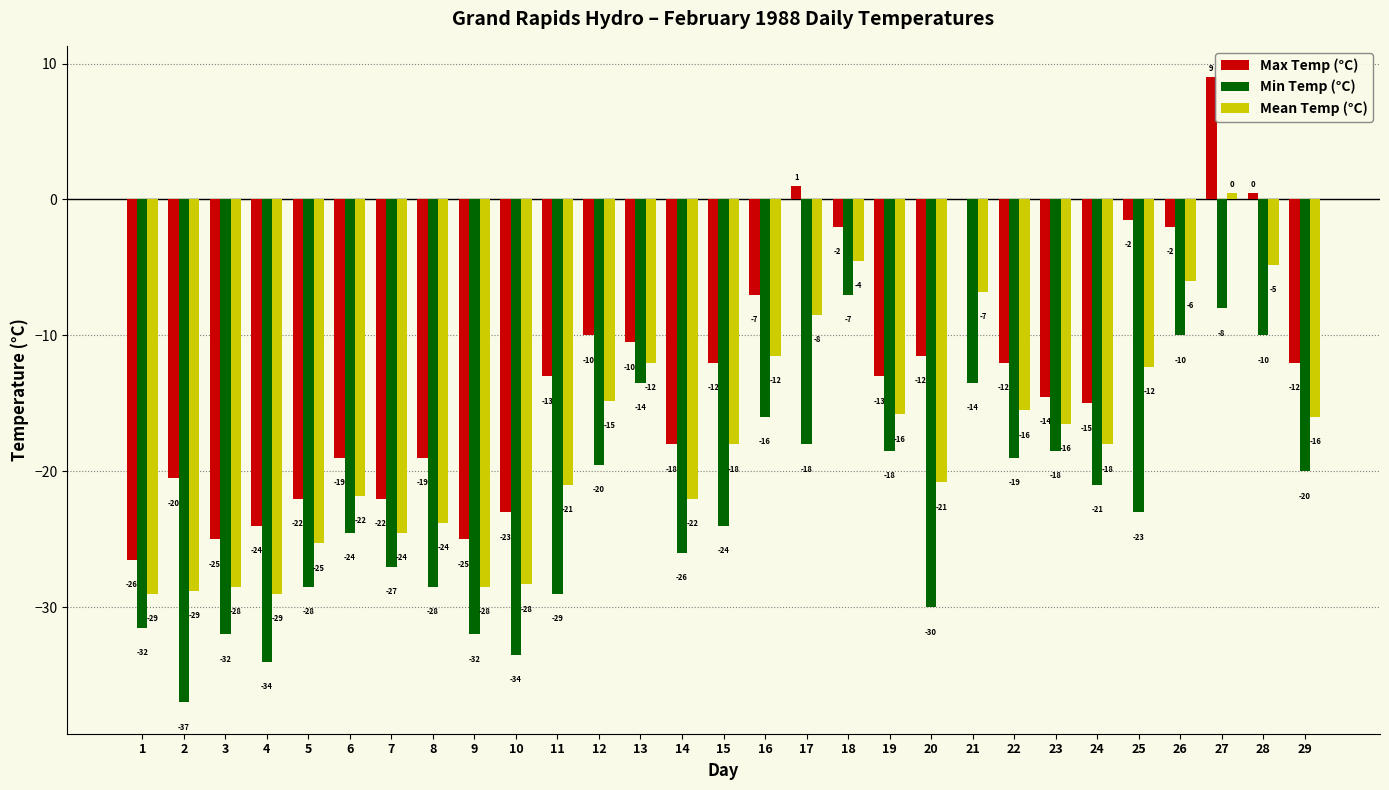

What are all the series names shown in the legend?

Max Temp (°C), Min Temp (°C), Mean Temp (°C)